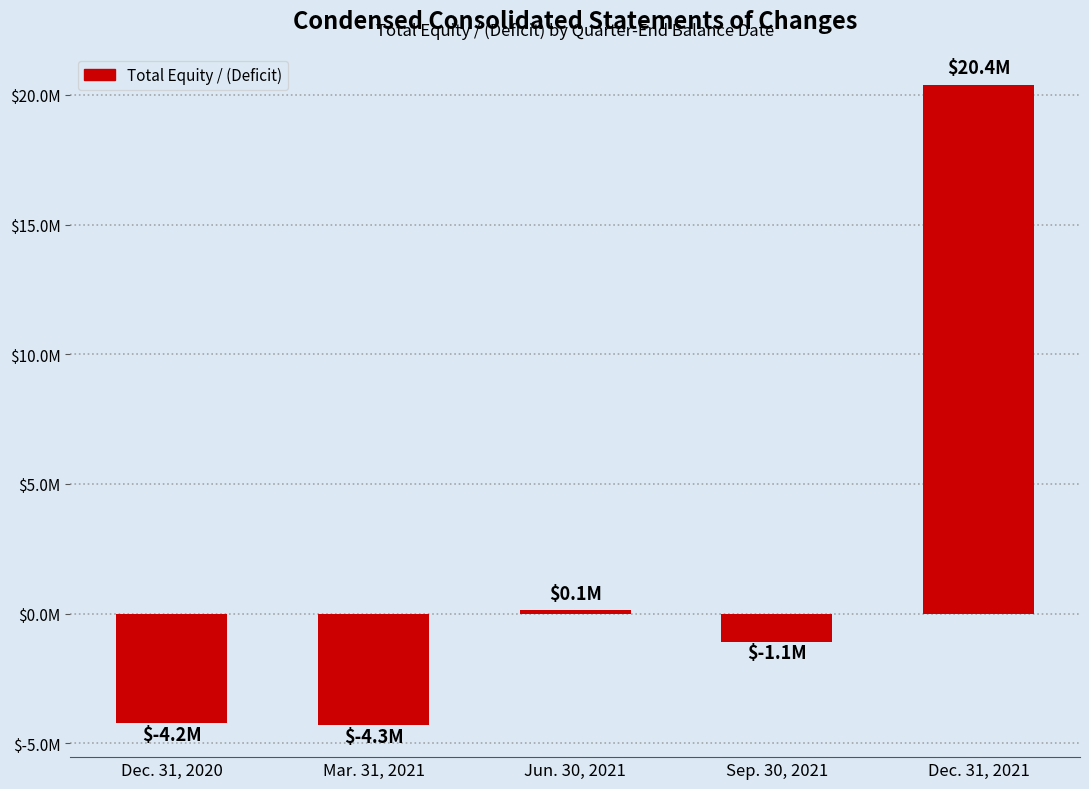

Rank the categories by value from lowest to highest.

Mar. 31, 2021, Dec. 31, 2020, Sep. 30, 2021, Jun. 30, 2021, Dec. 31, 2021